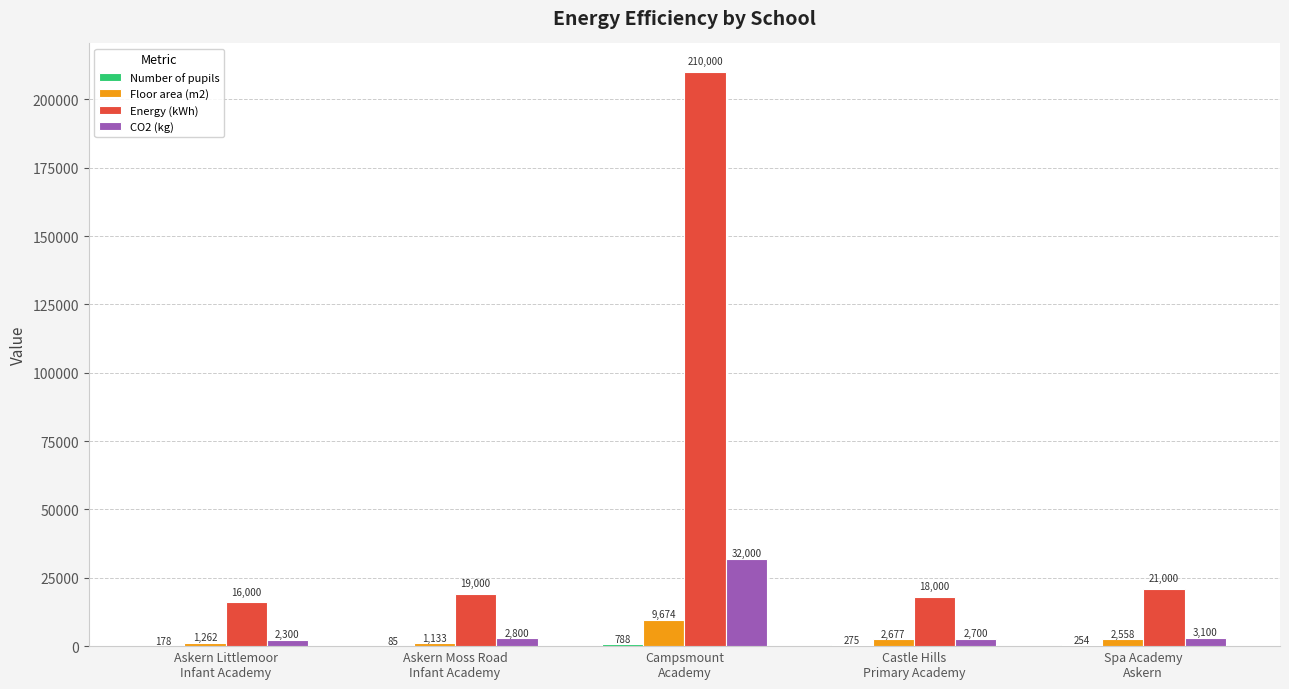

Are the bars grouped side by side (vs. stacked)?

Yes